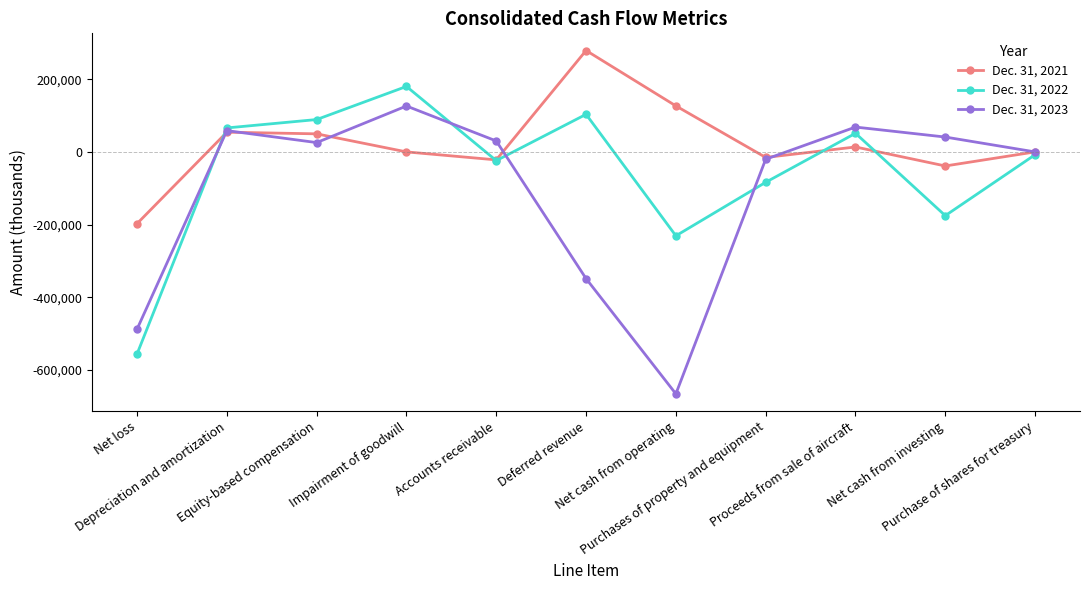

Which series has the largest total across all categories?

Dec. 31, 2021